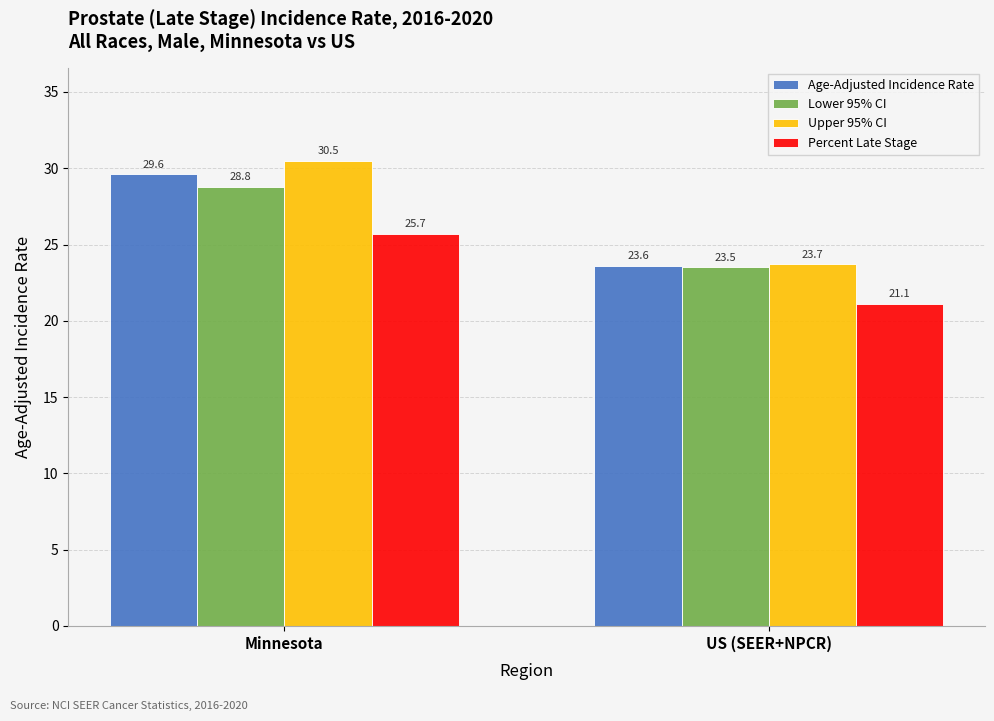

Reading left to right, what are all the values shown in this chart?

Age-Adjusted Incidence Rate: 29.6	23.6
Lower 95% CI: 28.8	23.5
Upper 95% CI: 30.5	23.7
Percent Late Stage: 25.7	21.1